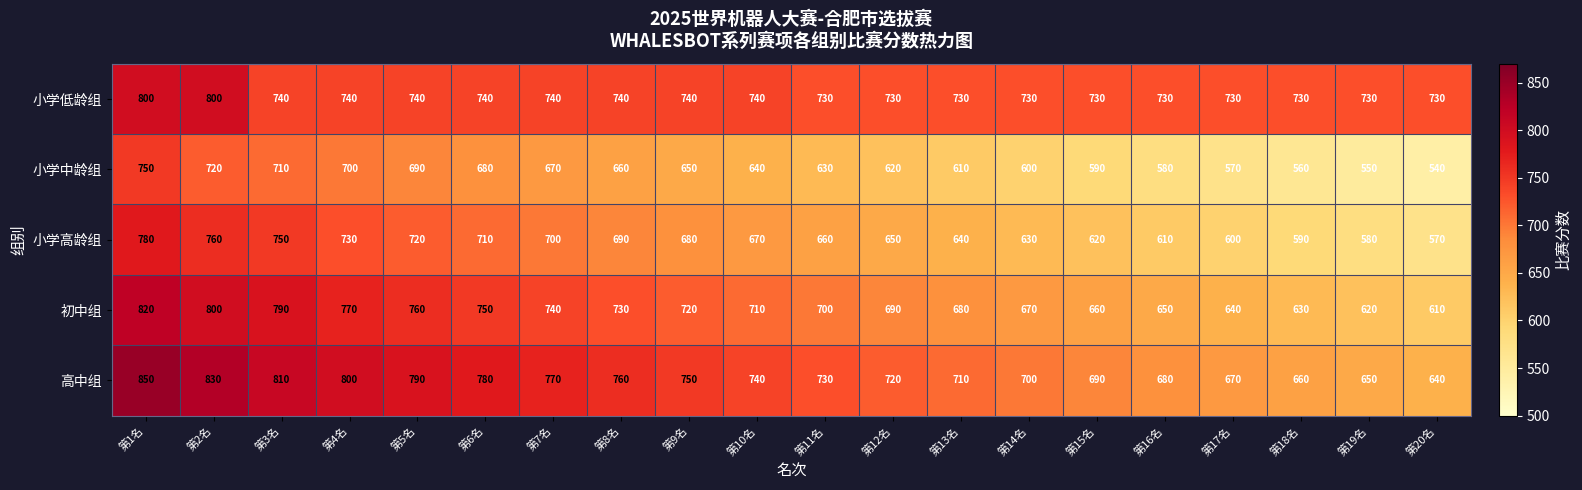

Rank the series at 第5名 from highest to lowest value.

高中组, 初中组, 小学低龄组, 小学高龄组, 小学中龄组